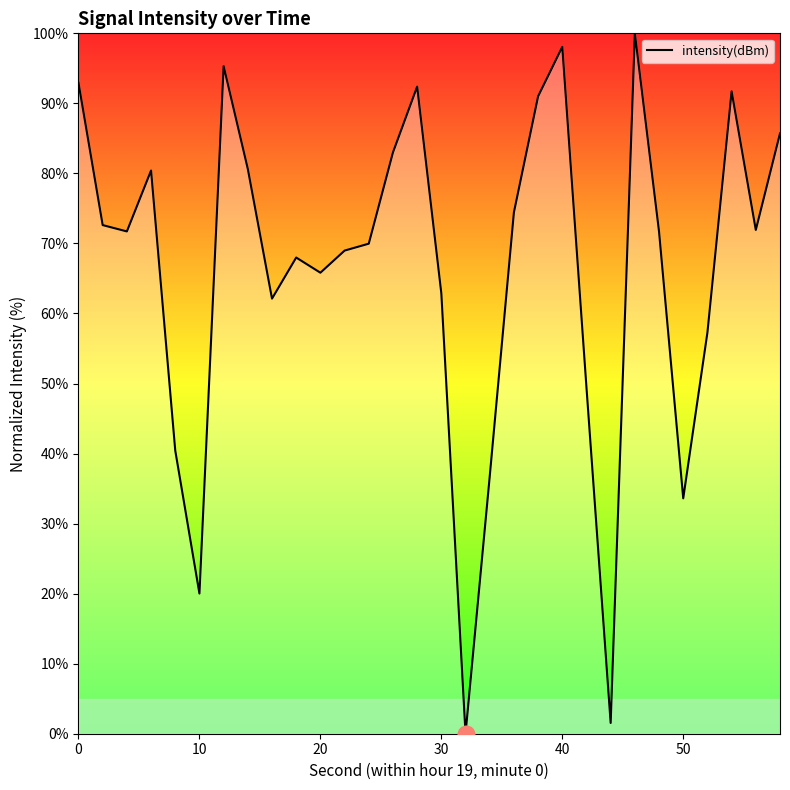

Count the number of categories in the chart.

30